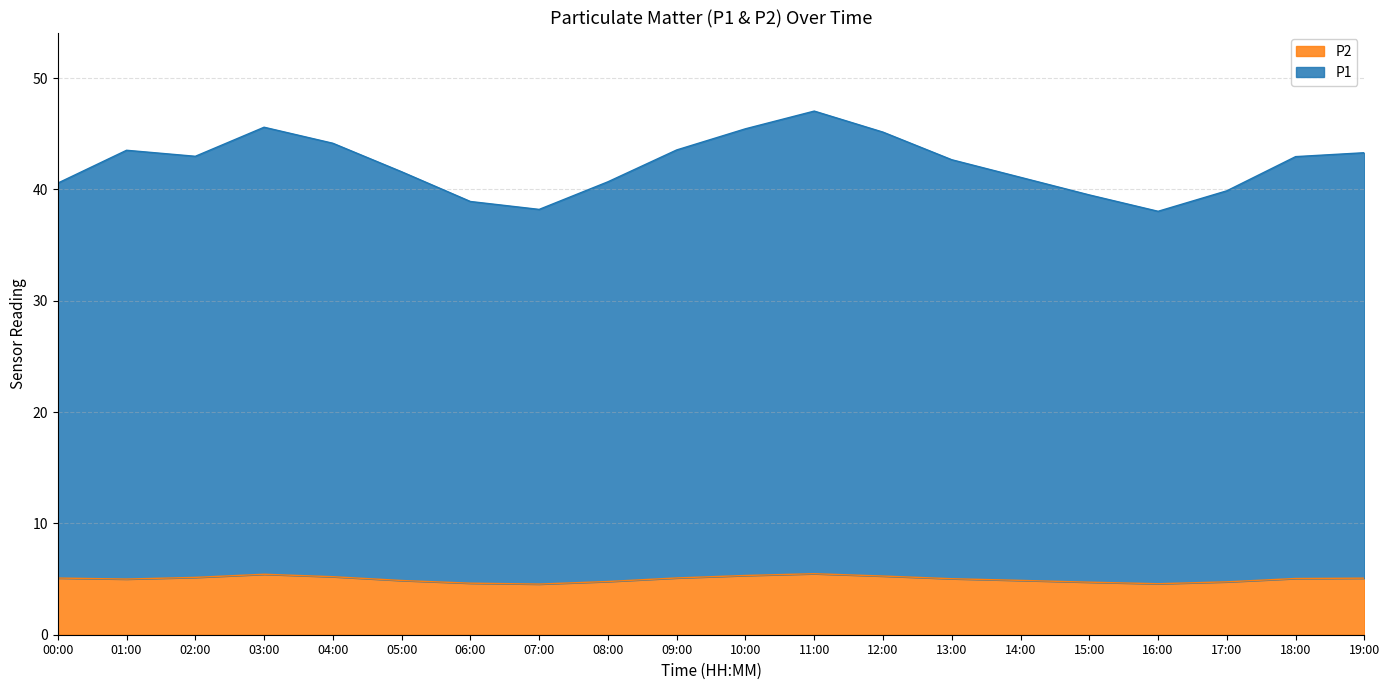

What is the total value across all series at 13:00?

42.7